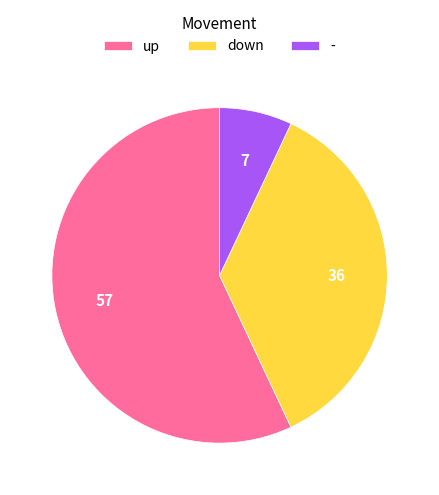

Which slice is the smallest?

-